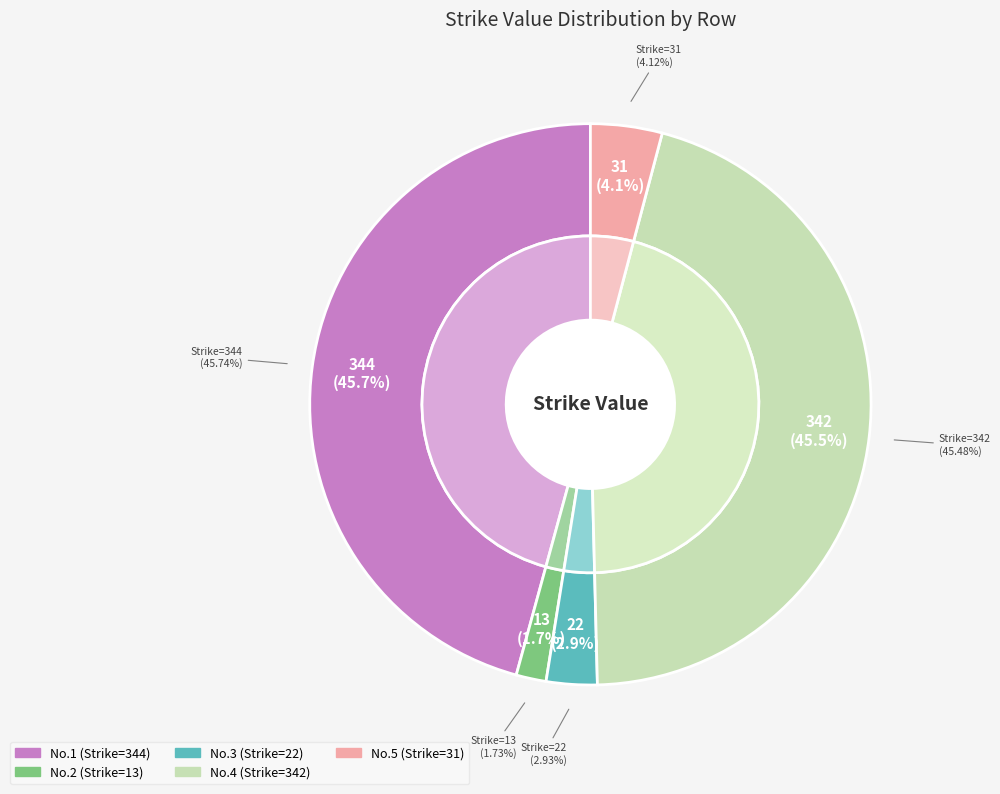

Do 5 and 1 together represent more than half of the pie?

No